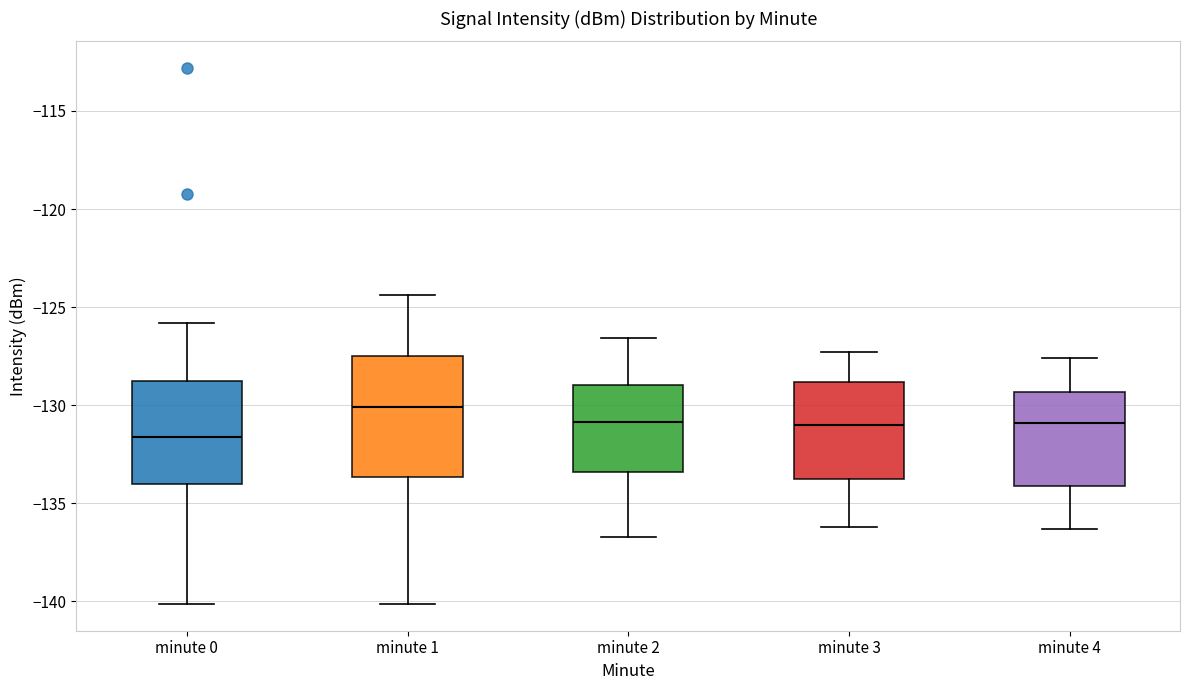

Reading left to right, read every box against the y-axis: the position of its median line, the range the box covers, and the ends of its whiskers. The values are not printed on the chart, so give them approximately, as read against the axis.

minute 0: median -131.5, box -134.0 to -129.0, whiskers -140.0 to -126.0
minute 1: median -130.0, box -133.5 to -127.5, whiskers -140.0 to -124.5
minute 2: median -131.0, box -133.5 to -129.0, whiskers -136.5 to -126.5
minute 3: median -131.0, box -133.5 to -129.0, whiskers -136.0 to -127.5
minute 4: median -131.0, box -134.0 to -129.5, whiskers -136.5 to -127.5